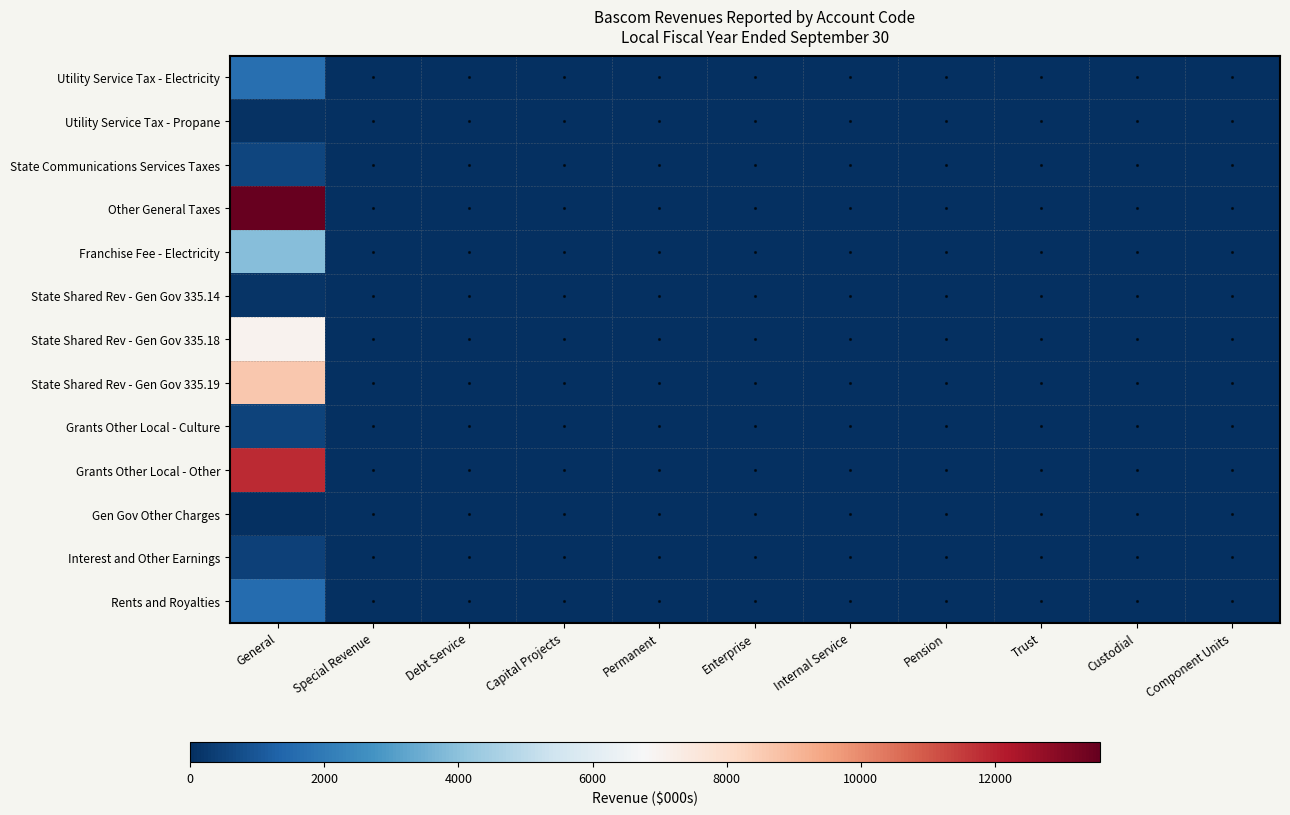

Which category has the highest value across all series?

General